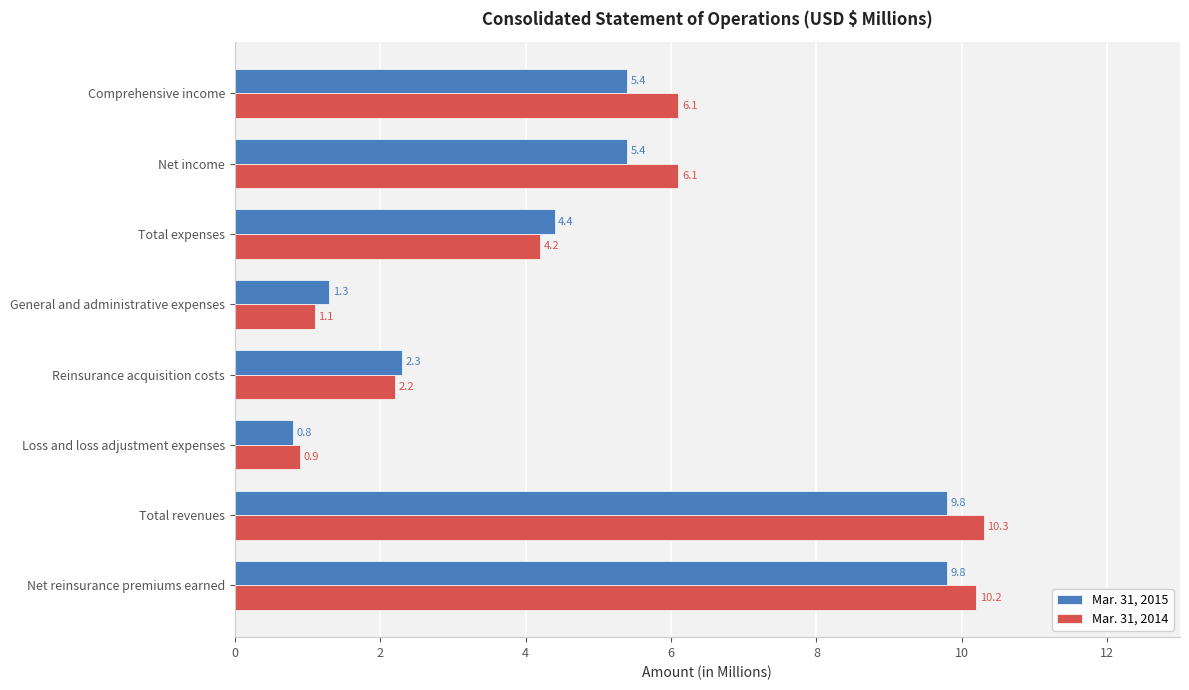

Which category has the lowest value across all series?

Loss and loss adjustment expenses